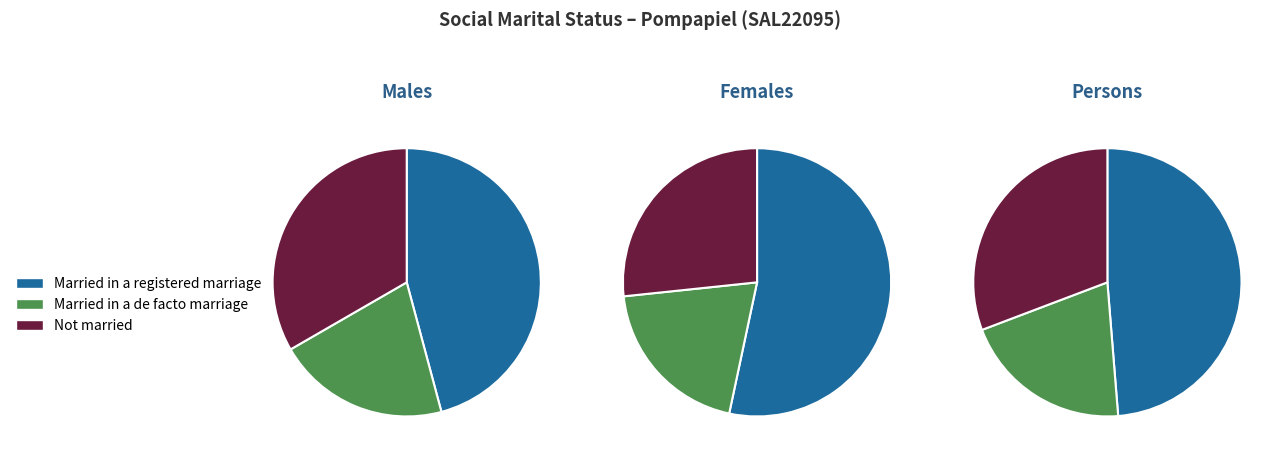

To the nearest percent, what portion does Females represent?

42%